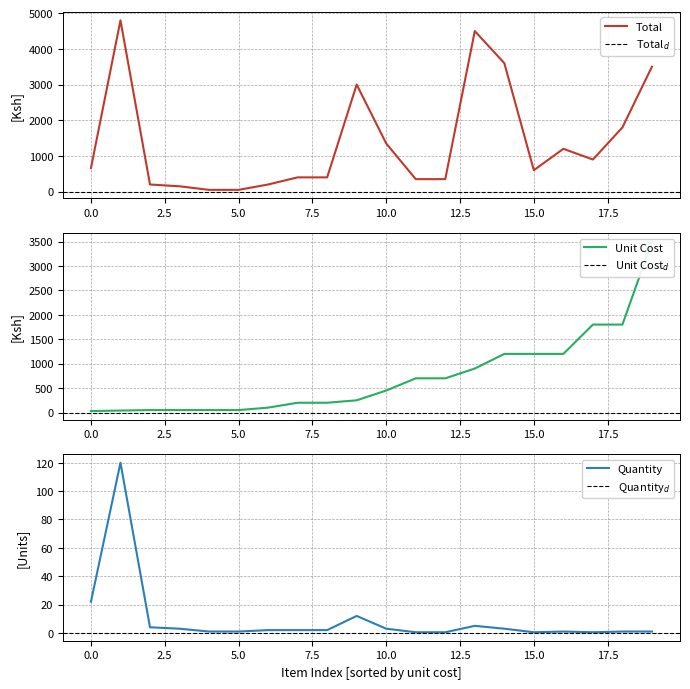

Count the number of categories in the chart.

20